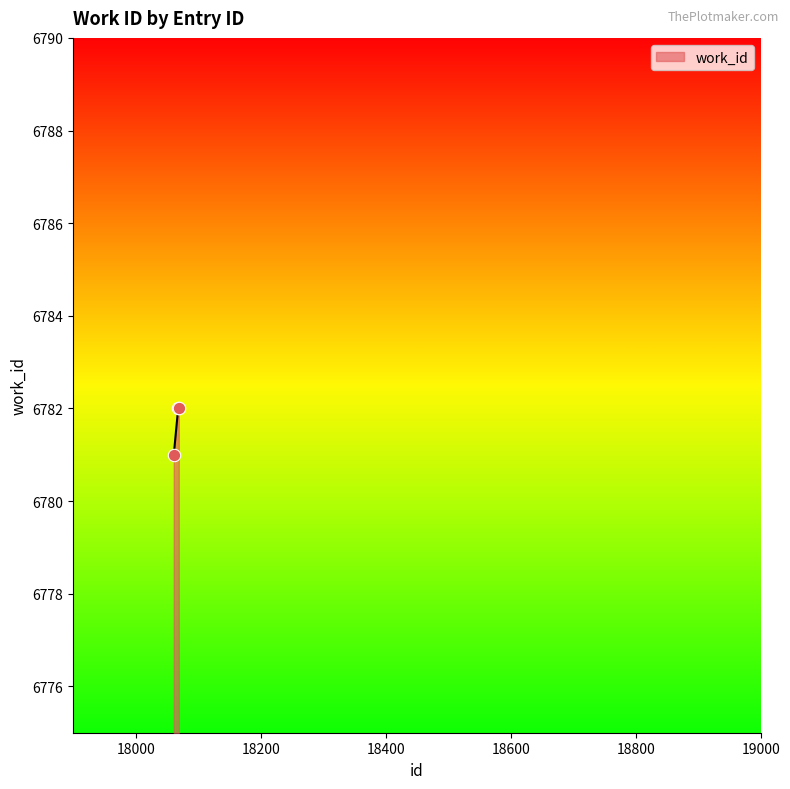

What is the minimum value shown in the chart?

6781